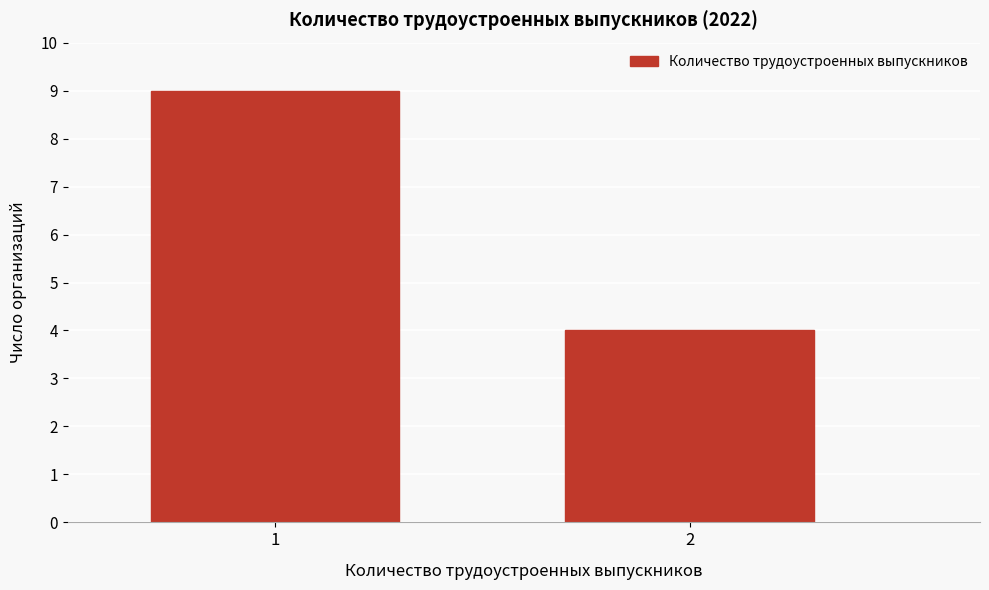

Reading left to right, what are all the values shown in this chart?

9	4